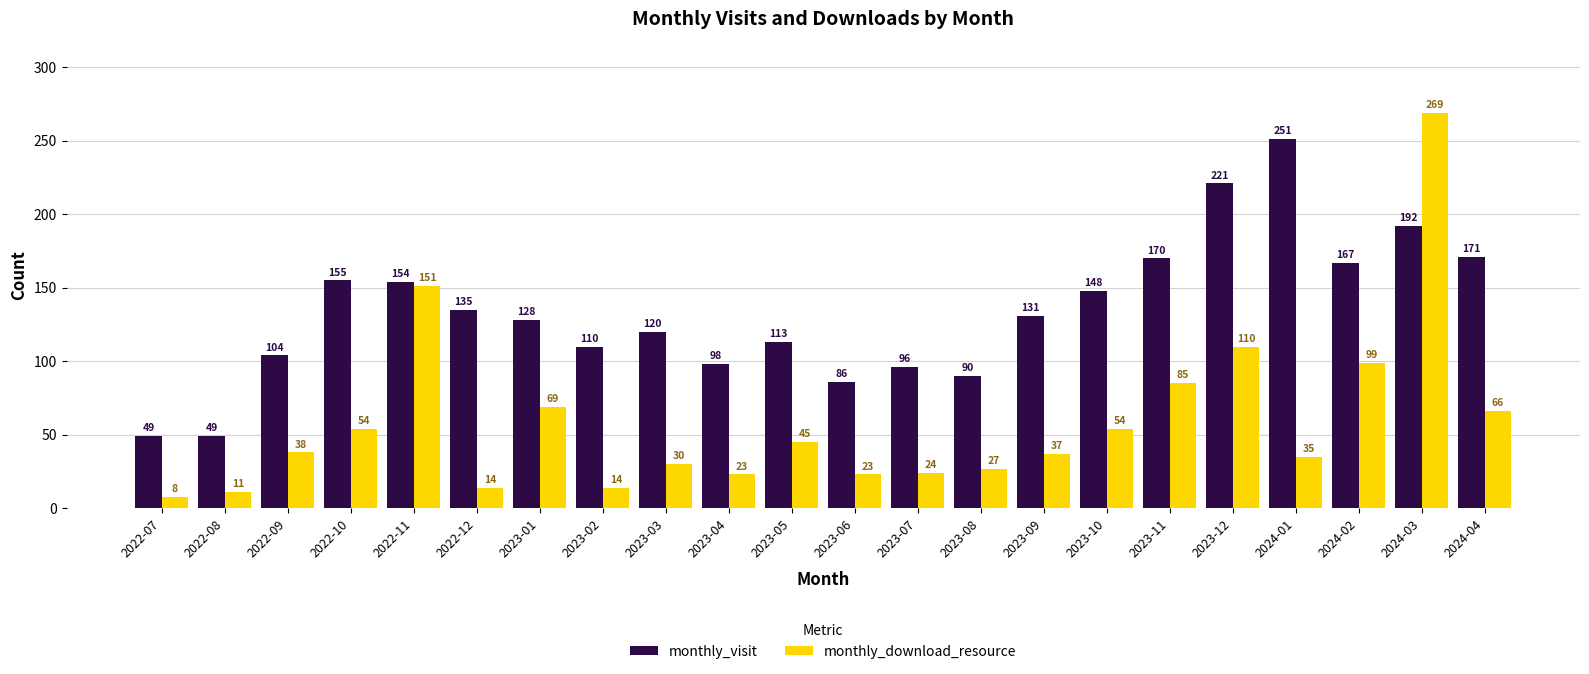

What is the maximum value for monthly_download_resource?

269